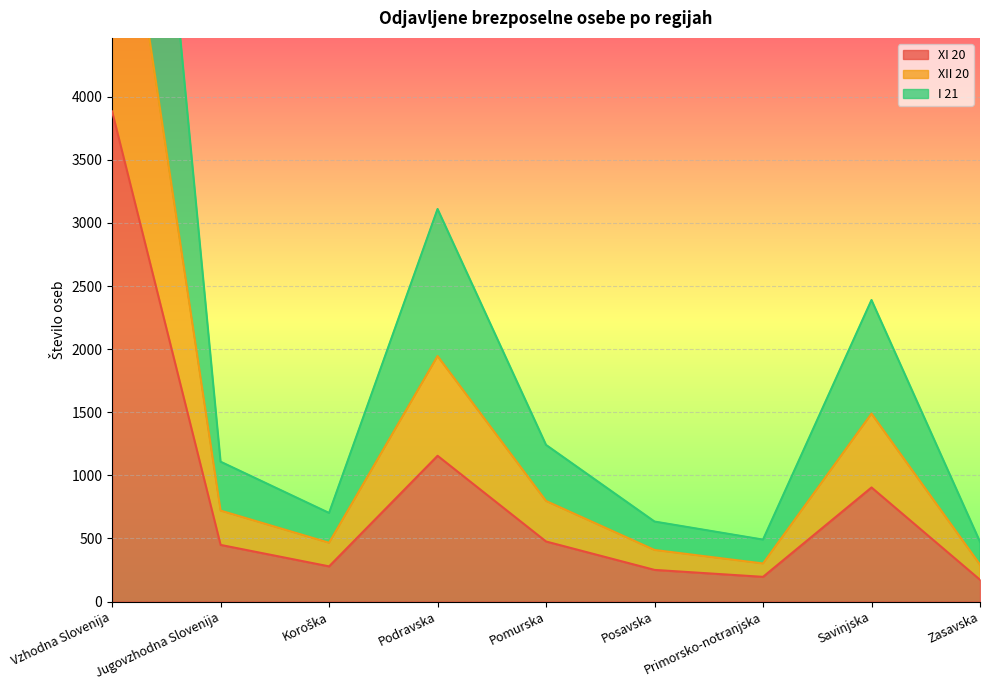

What are all the series names shown in the legend?

XI 20, XII 20, I 21